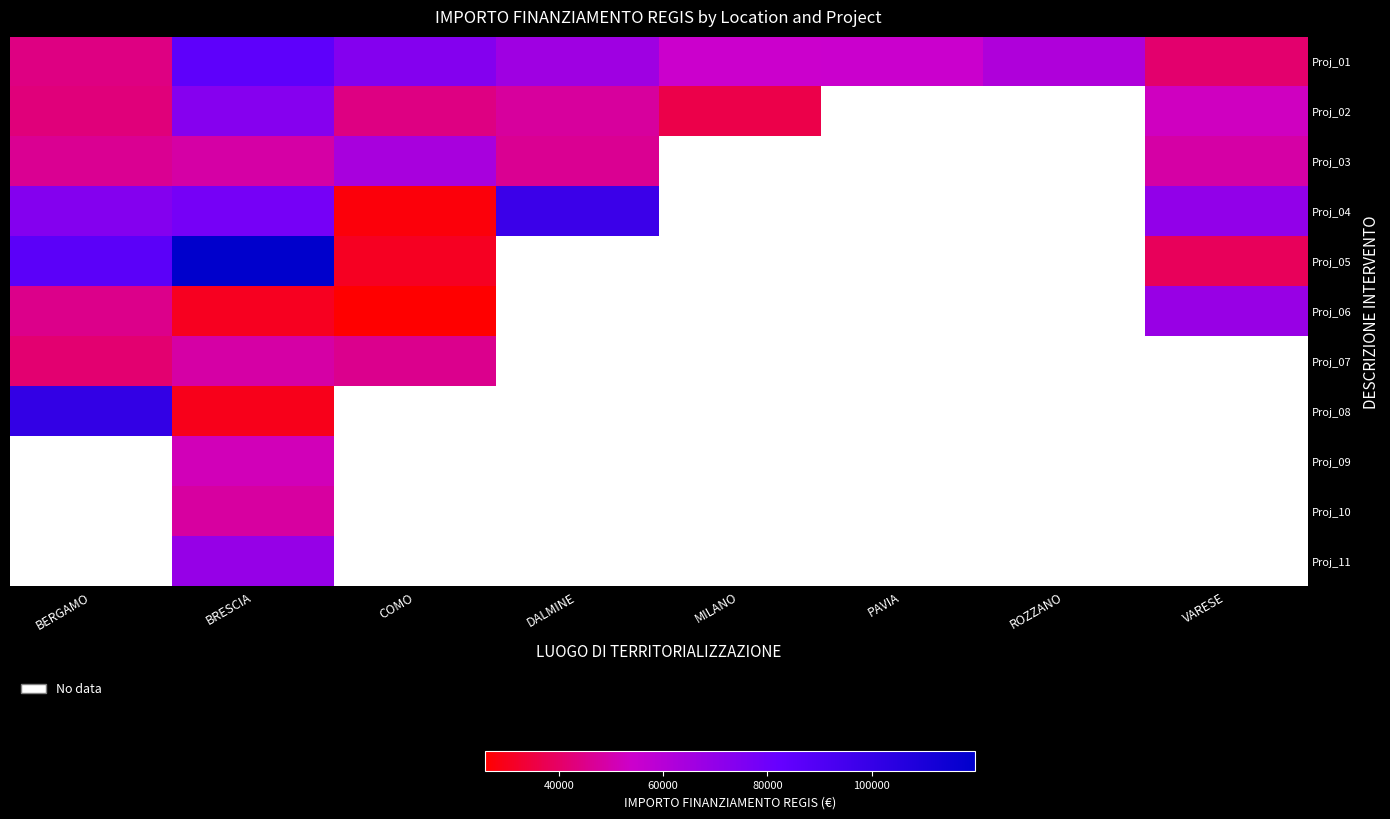

How many distinct data groups are displayed?

11